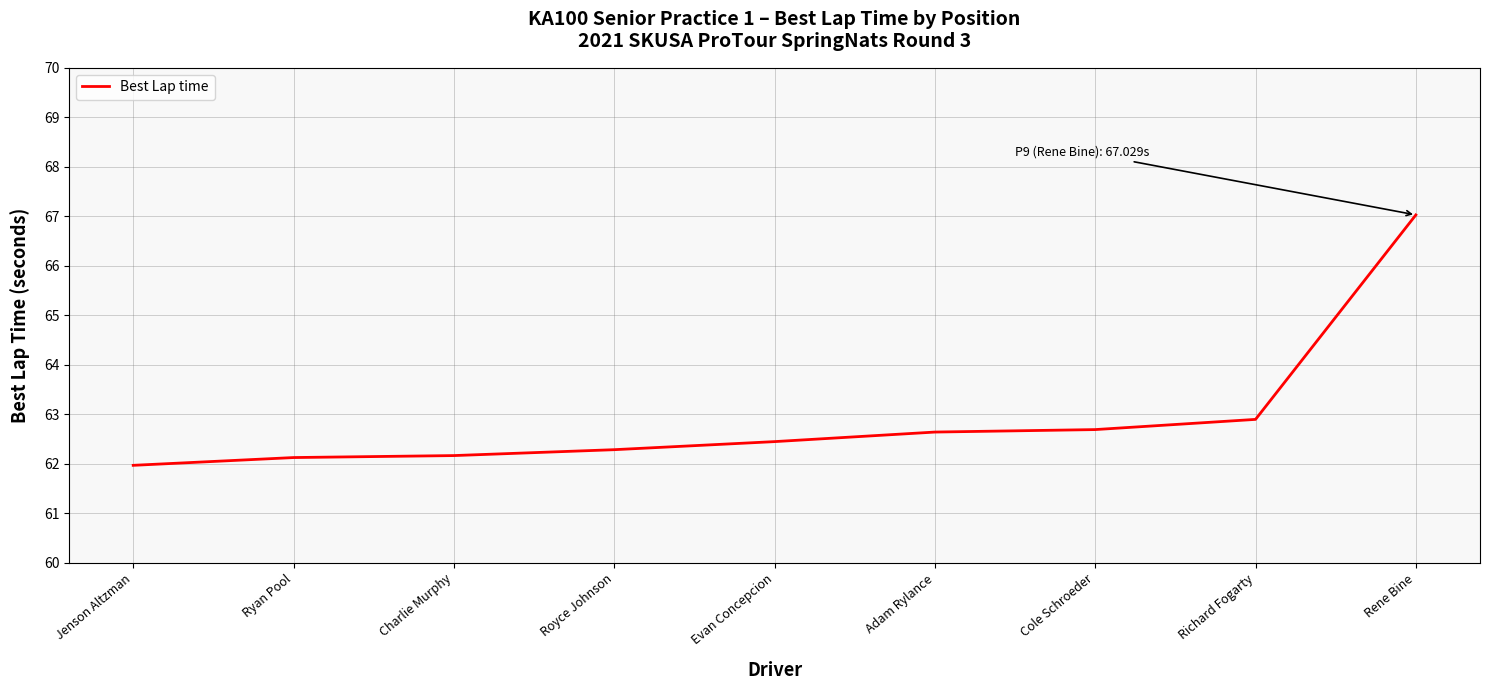

What is the minimum value shown in the chart?

62.0